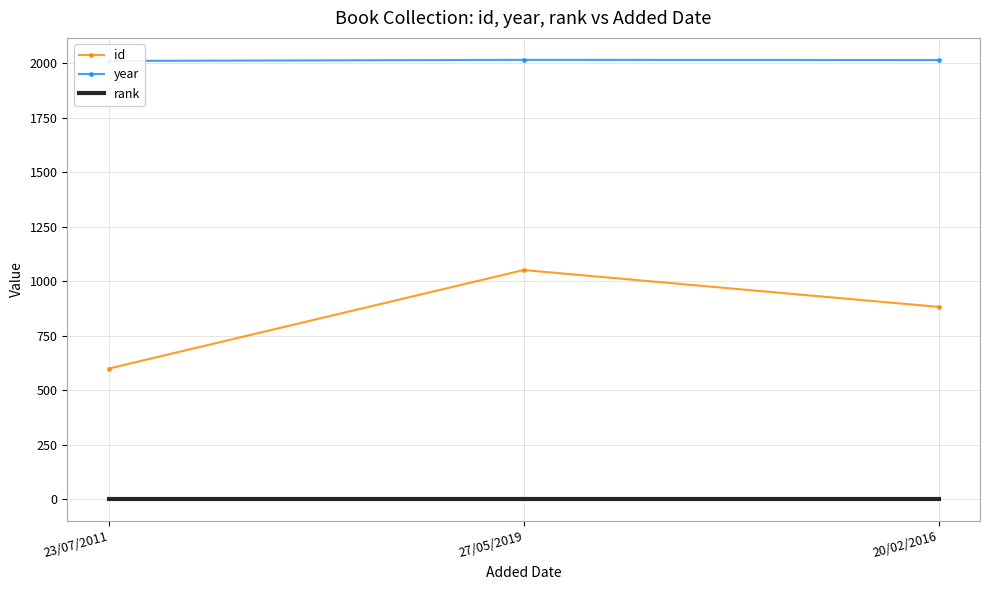

What is the approximate value of id at 20/02/2016, to the nearest 10?

880